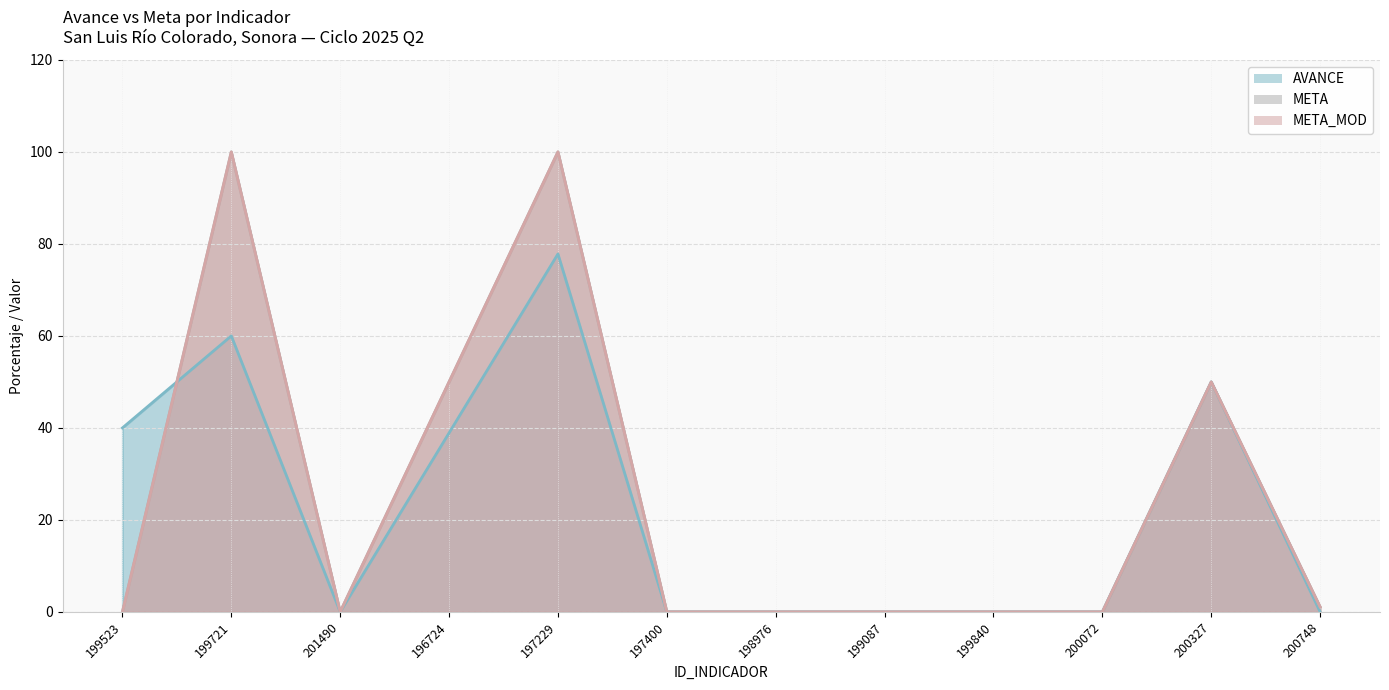

True or false: META and AVANCE cross at least once.

True